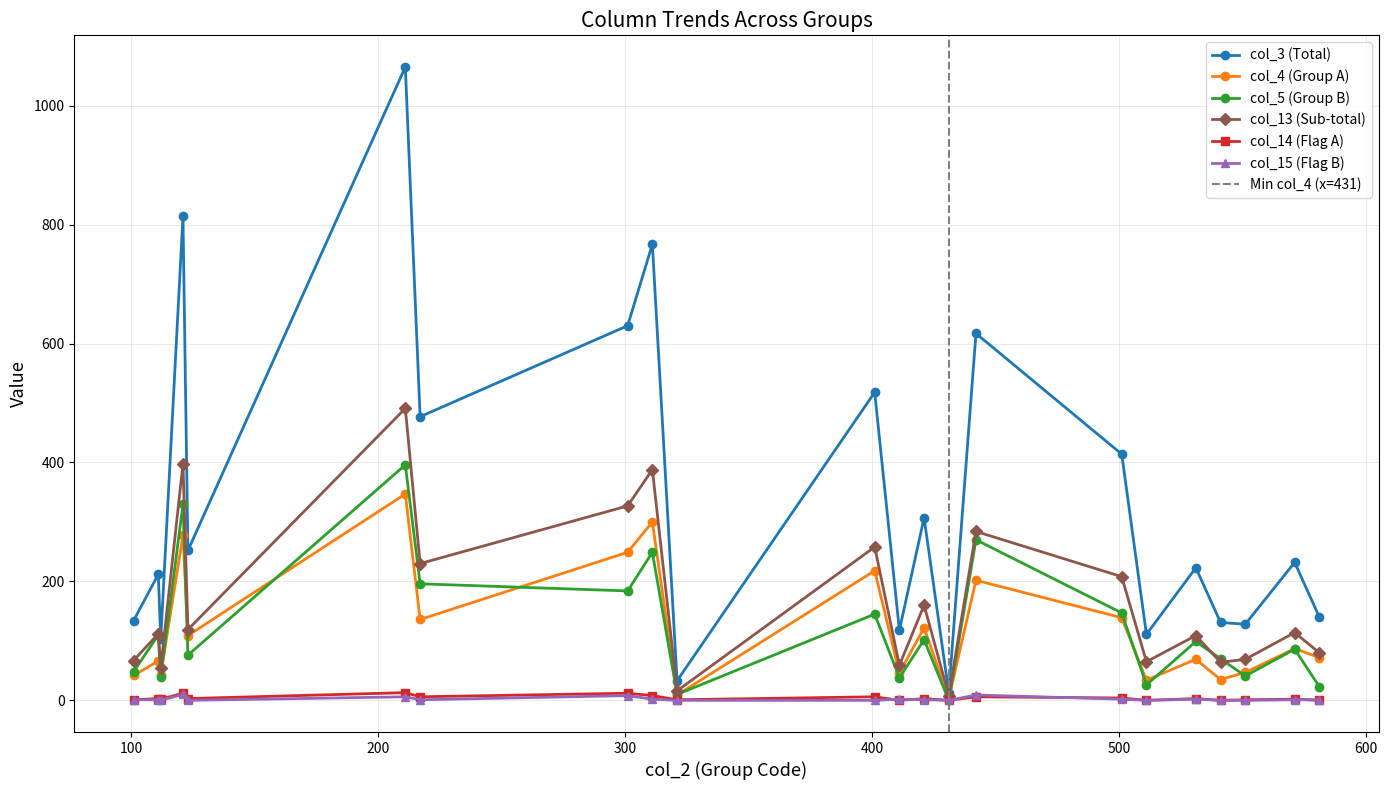

What are all the series names shown in the legend?

col_3, col_4, col_5, col_14, col_15, col_13